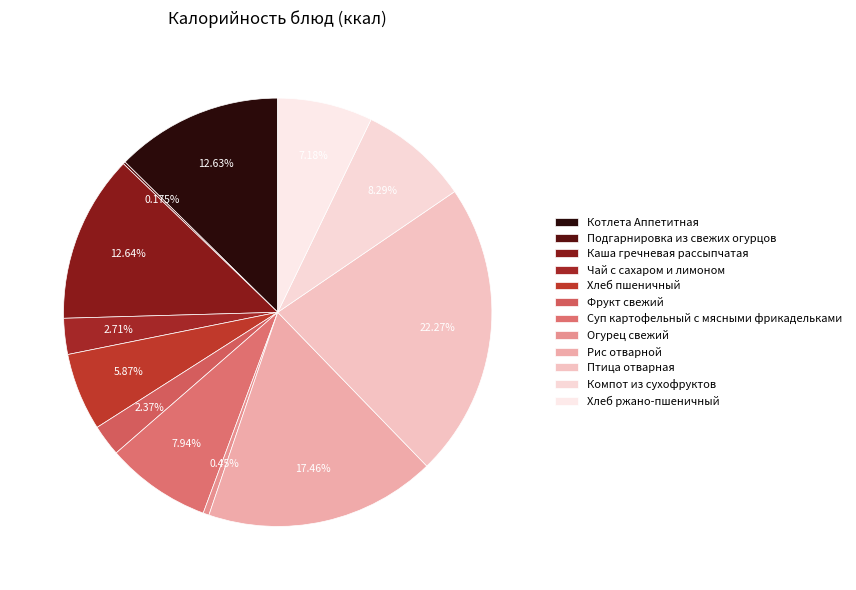

How many segments does this pie chart have?

12